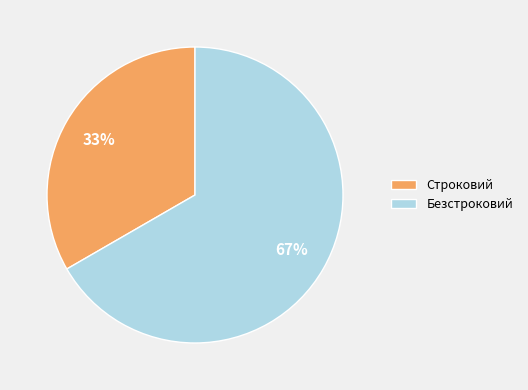

To the nearest percent, what is the average slice percentage?

50%